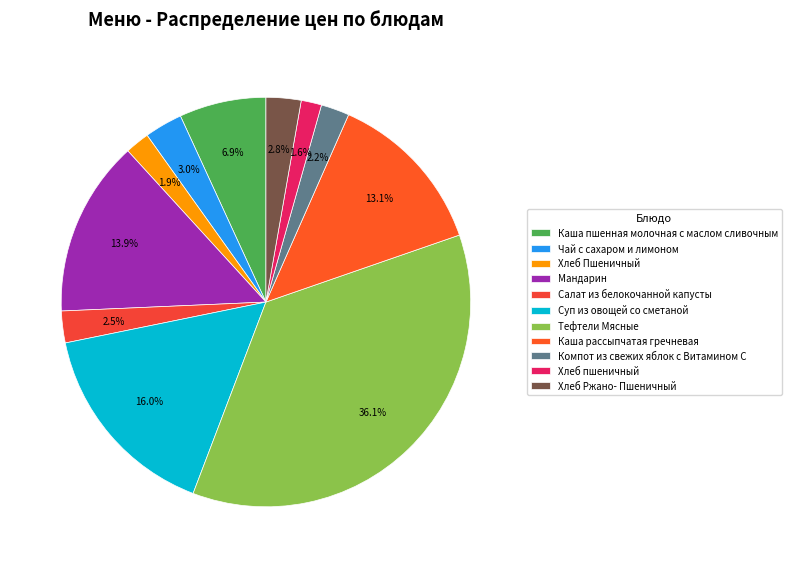

How many slices are in this pie chart?

11